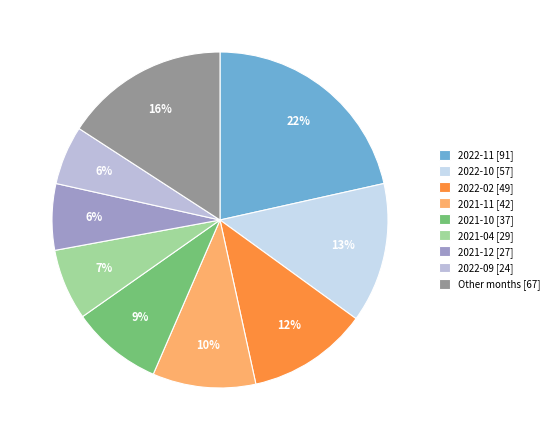

How many segments does this pie chart have?

9